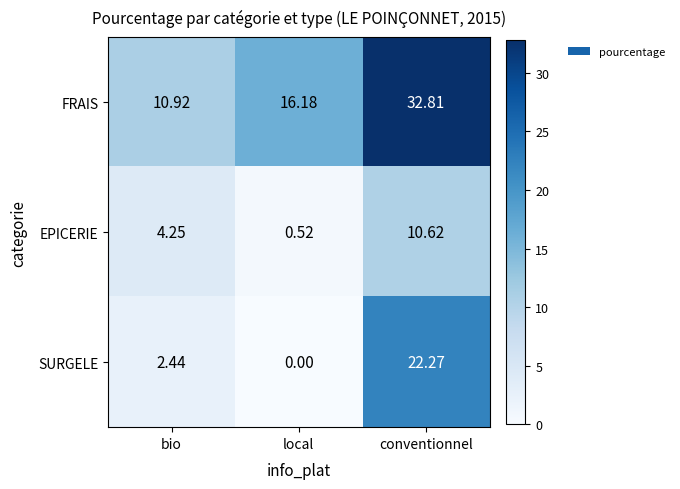

What is the total value across all series at conventionnel?

65.7